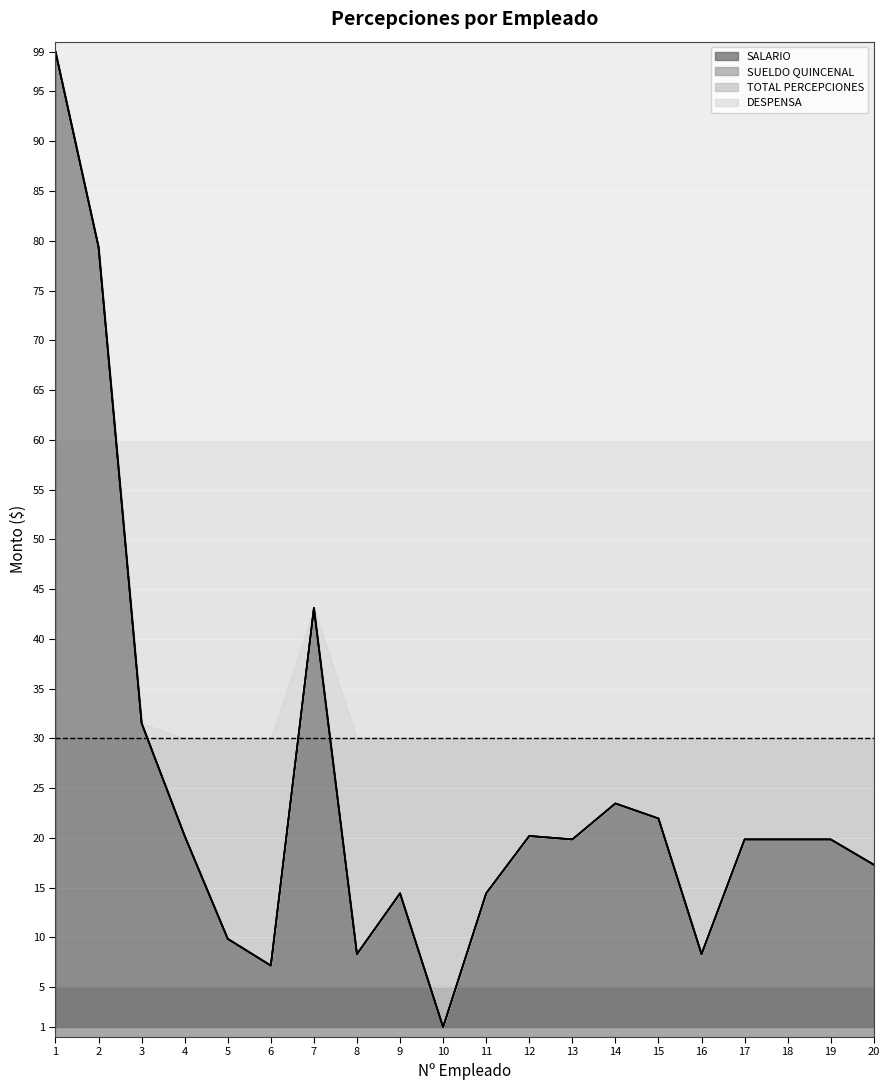

True or false: SUELDO QUINCENAL has a value of 33.0 at 17.

False